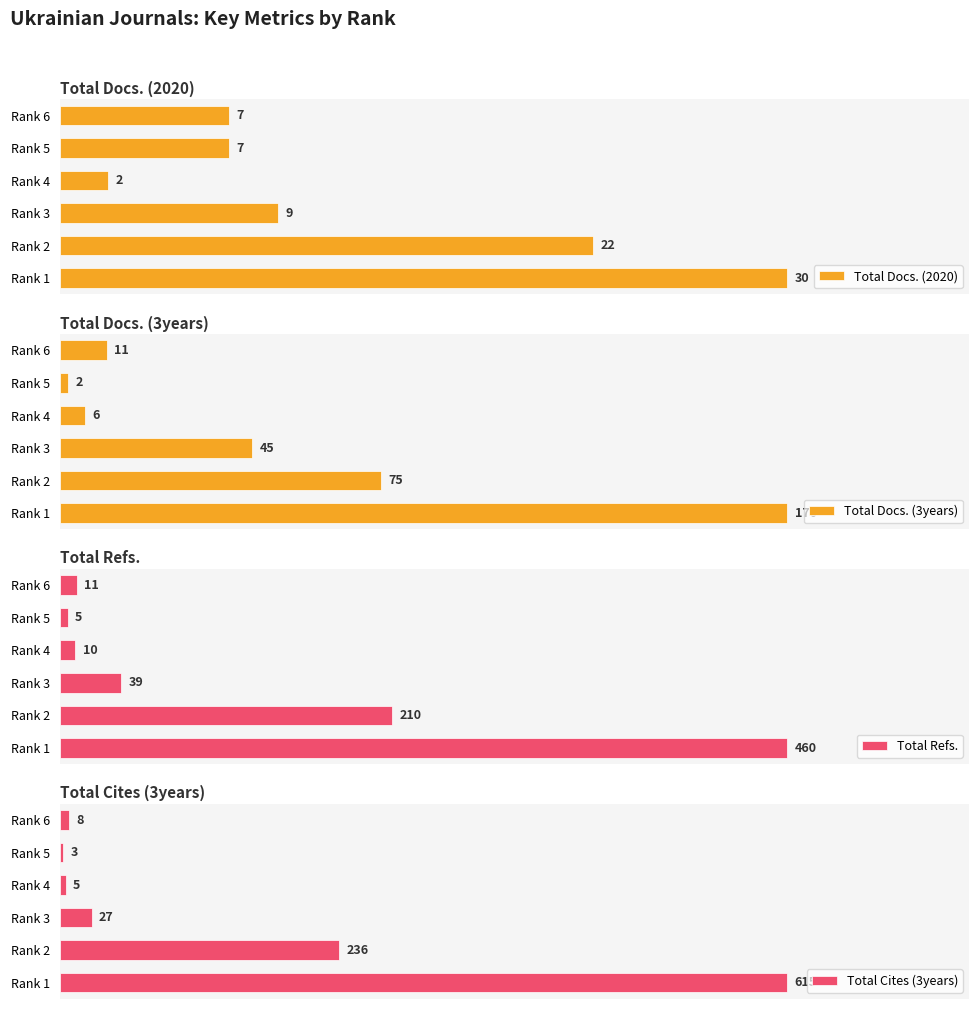

Where is Total Docs. (2020) nearest to the value 16?

Rank 2